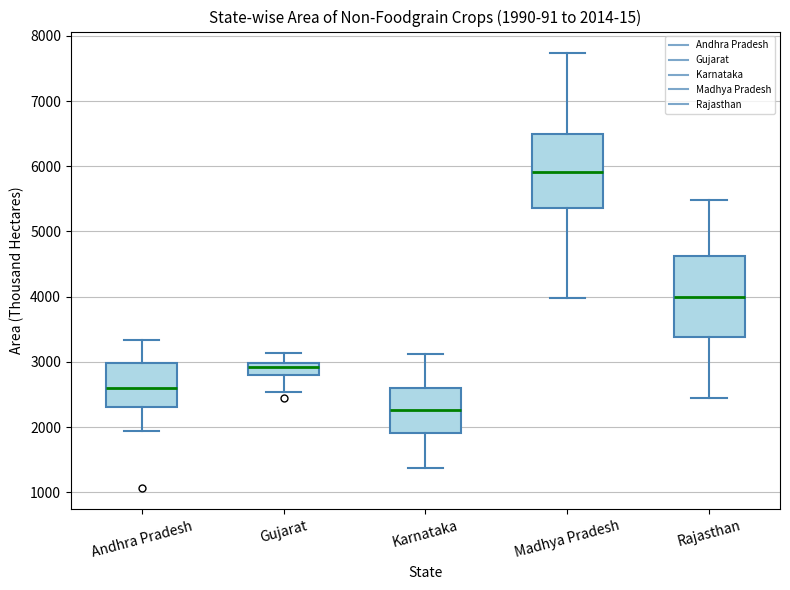

Which box's median line is the lowest?

Karnataka